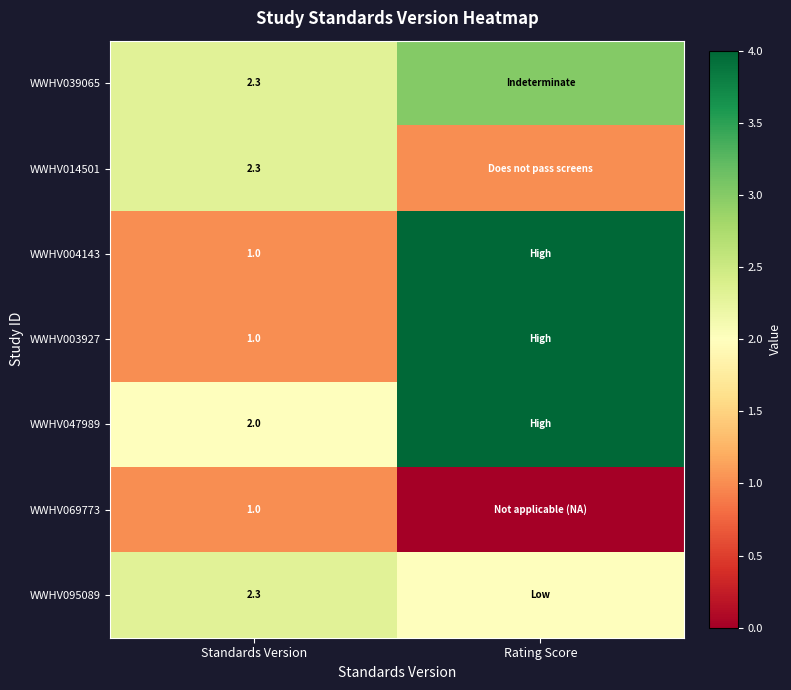

Is the value of WWHV047989 at Standards Version greater than the value of WWHV095089 at Standards Version?

No